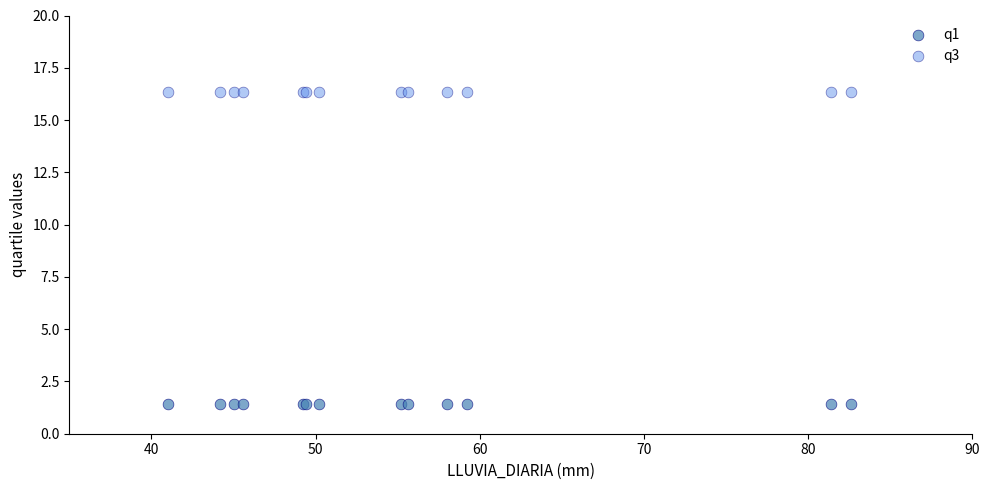

Which series contains the highest Y value?

q3